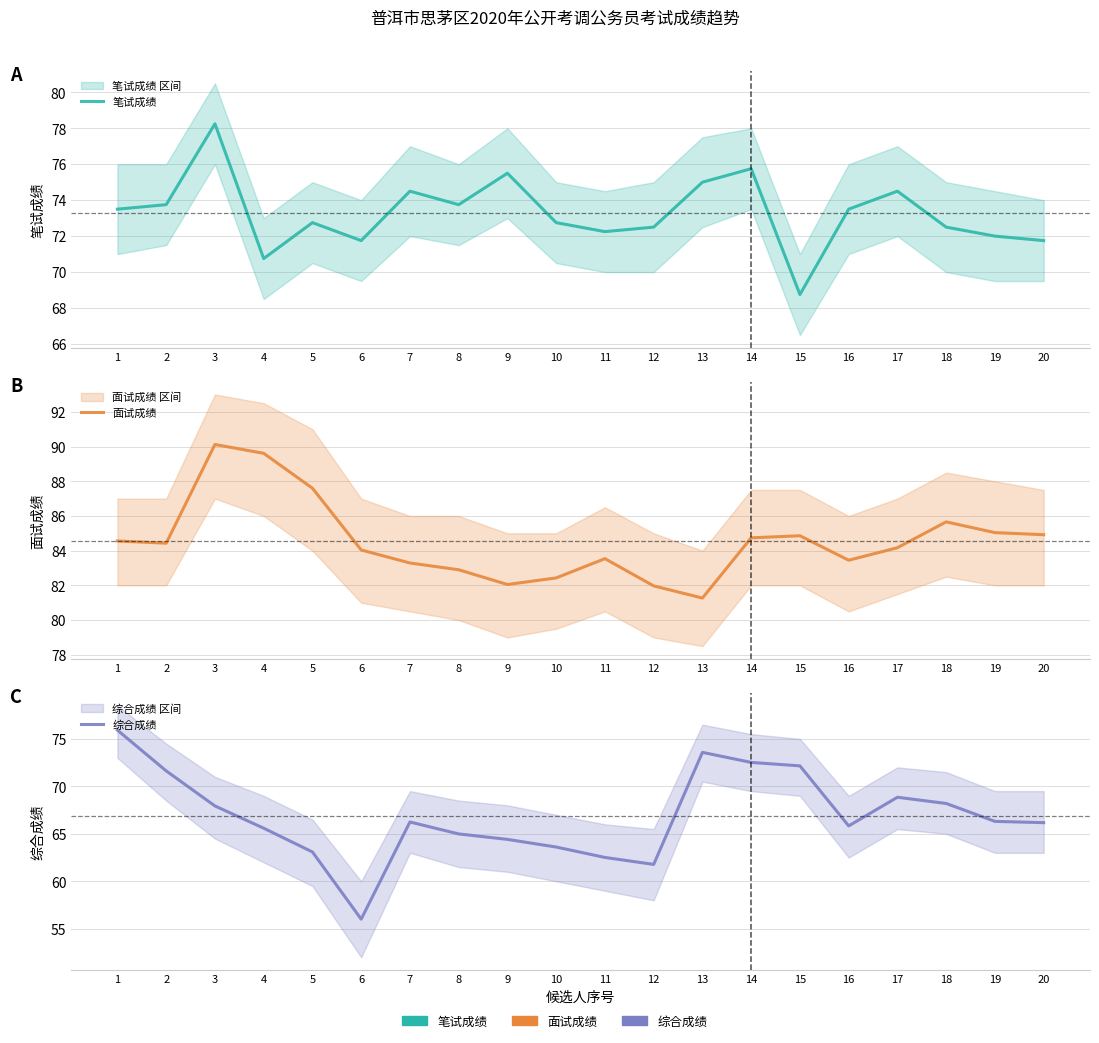

What is the sum of all 笔试成绩 values?

1465.8